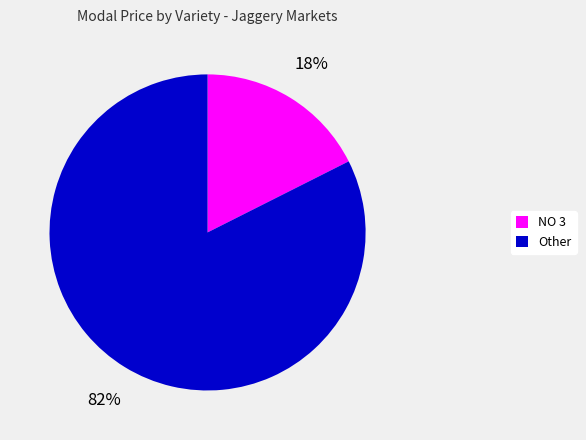

To the nearest percent, what is the average slice percentage?

50%